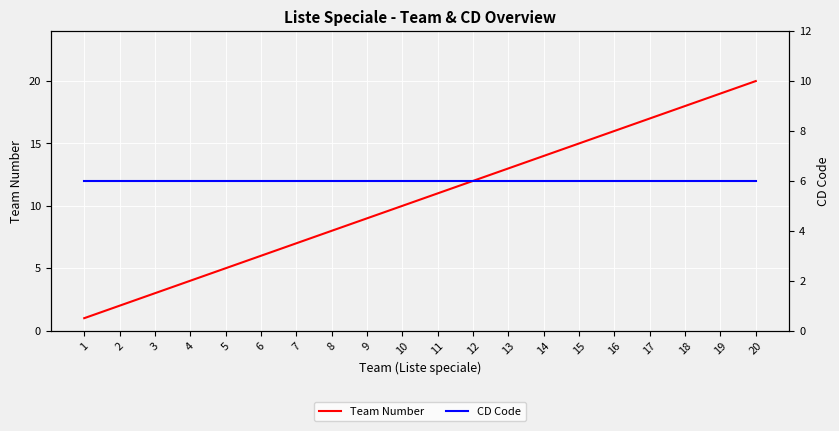

What is the value of the Team Number point at the 12th from the left?

12